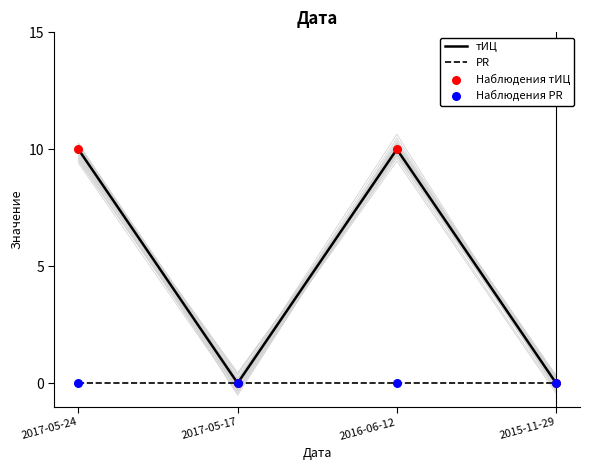

Which series reaches the minimum Y coordinate?

тИЦ